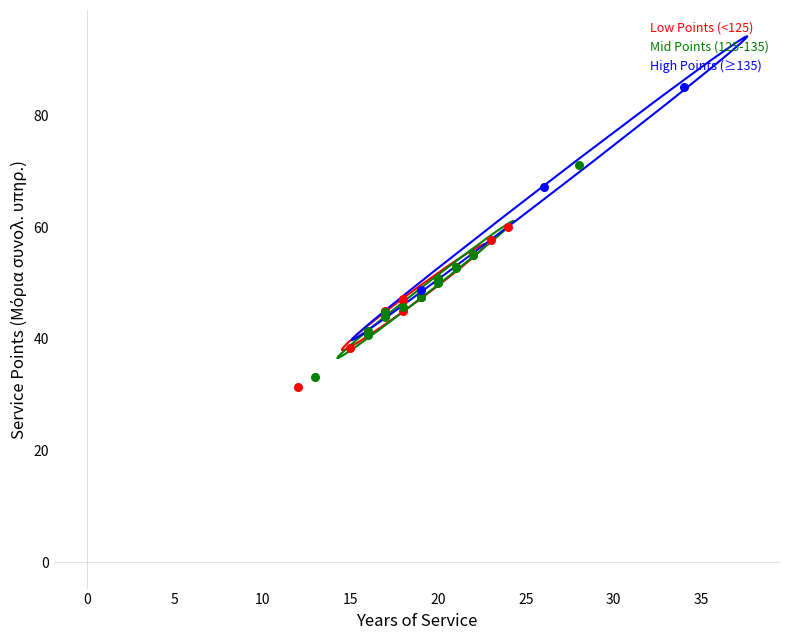

Which series reaches the maximum Y coordinate?

High Points (≥135)